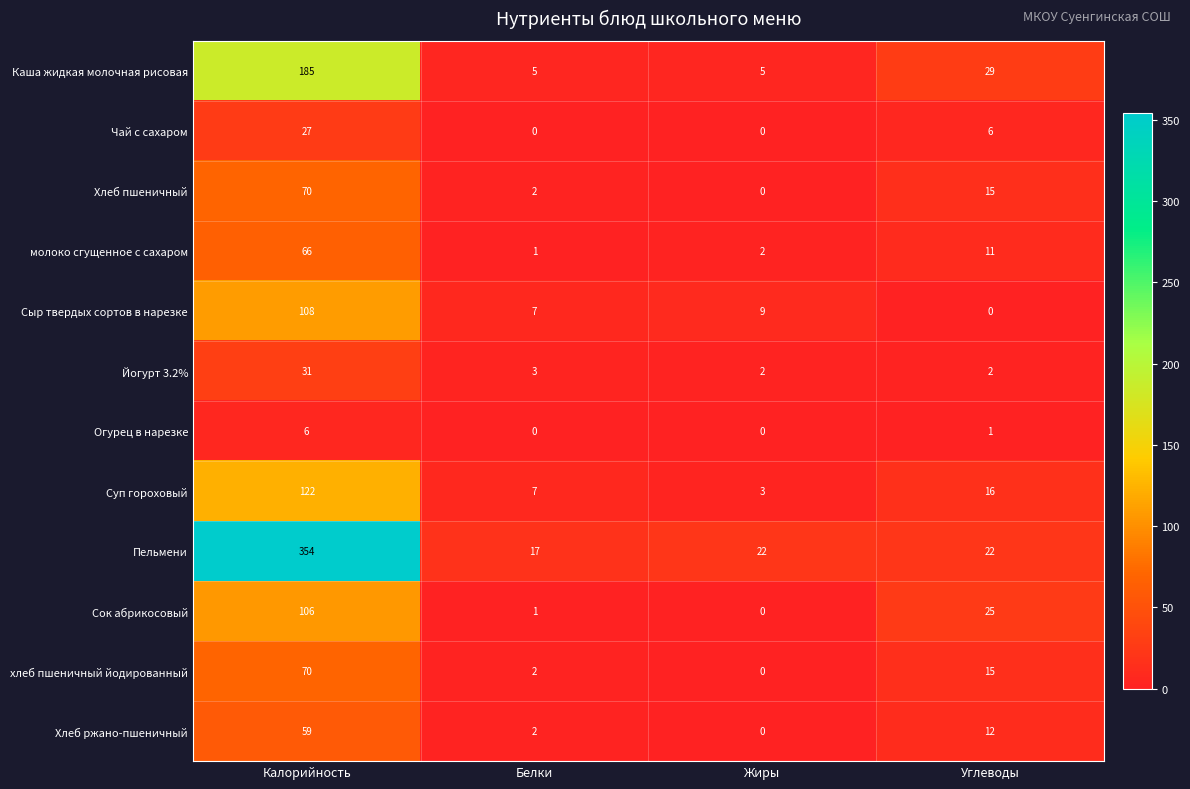

The value of Пельмени at Калорийность is 354. True or false?

True